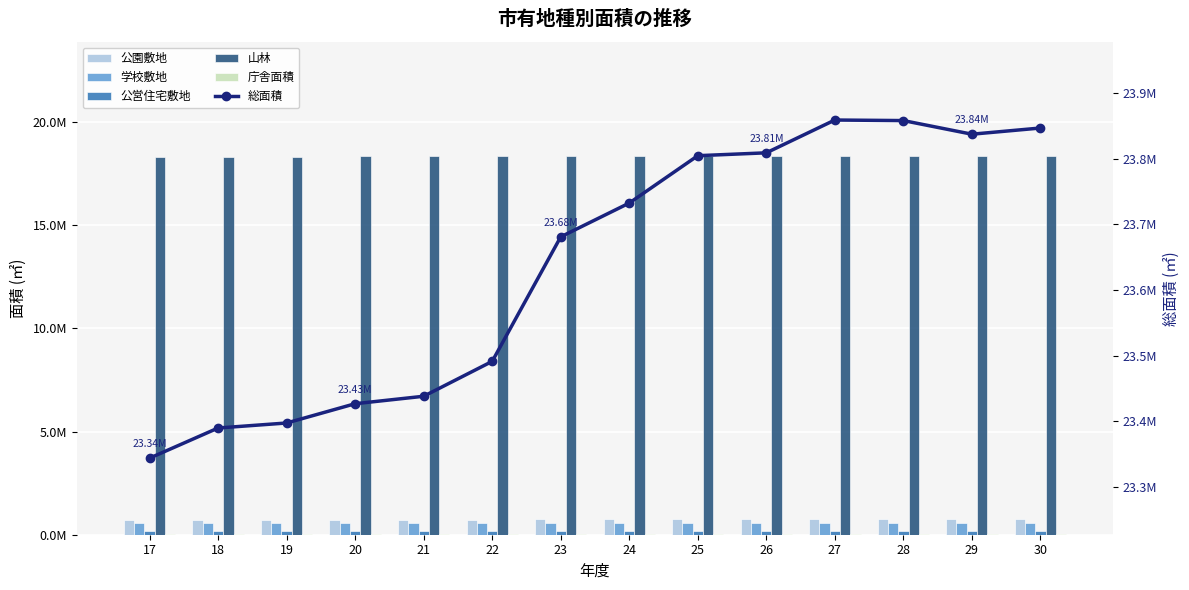

Which series changed the most between 18 and 29?

総面積